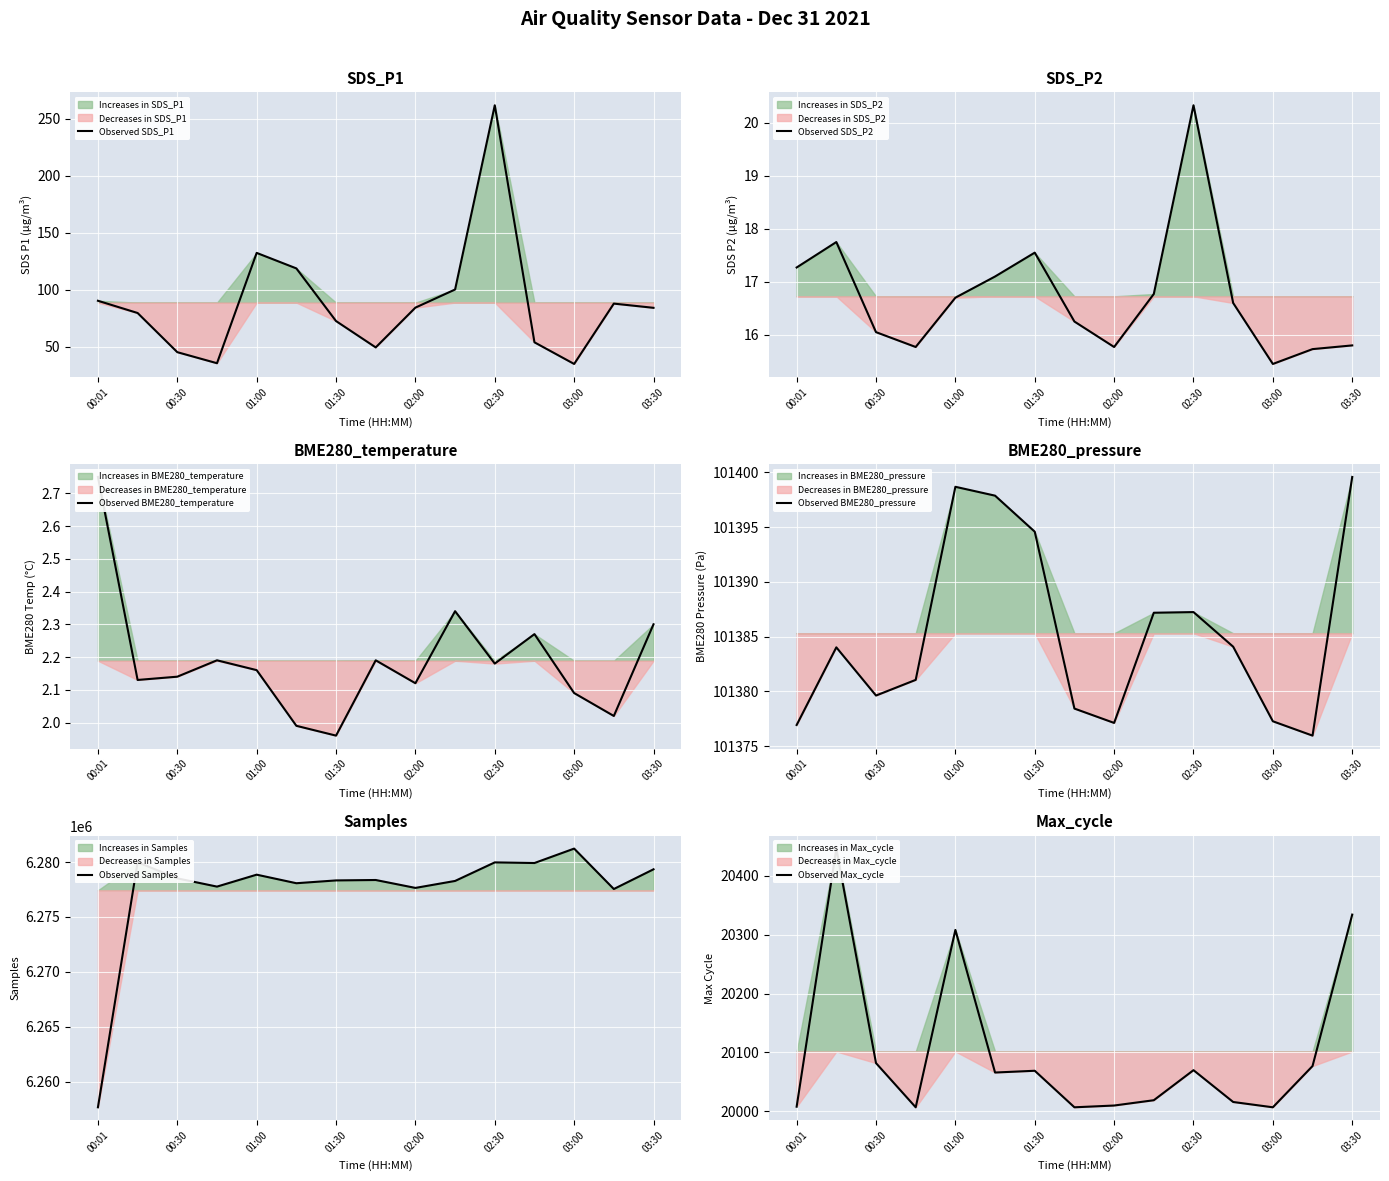

What is the greatest value displayed?

6281223.0